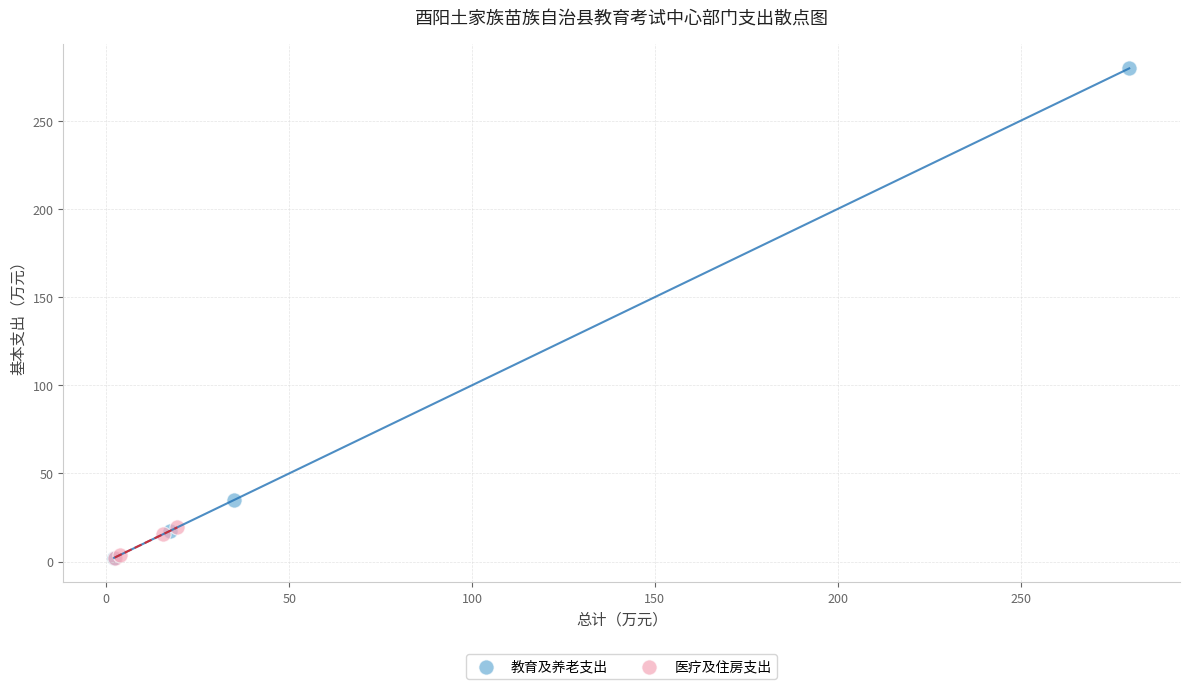

Which series reaches the maximum Y coordinate?

教育及养老支出